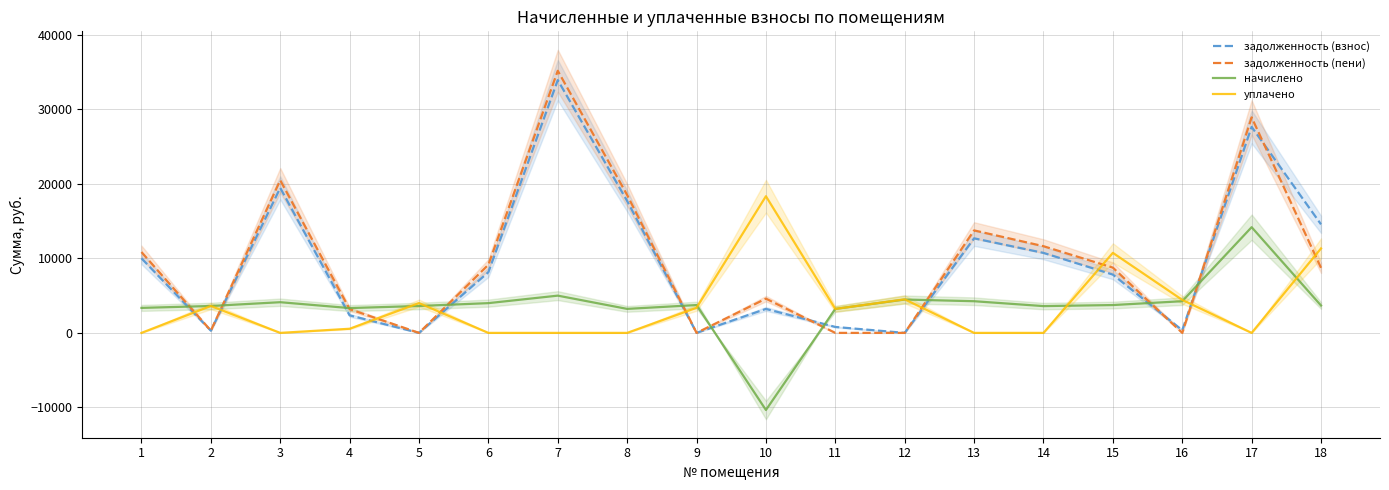

Reading left to right, list all the values displayed in this chart.

задолженность (взнос): 1=10014.3	2=300.9	3=19460.5	4=2354.5	5=0.0	6=8150.0	7=33933.3	8=17703.6	9=1.1	10=3216.8	11=796.9	12=0.0	13=12692.6	14=10736.3	15=7824.1	16=354.5	17=27652.3	18=14566.8
задолженность (пени): 1=10852.8	2=300.9	3=20490.1	4=3187.2	5=0.0	6=9148.4	7=35183.3	8=18509.0	9=0.1	10=4595.5	11=0.0	12=0.0	13=13755.3	14=11635.2	15=8758.1	16=0.0	17=28927.6	18=8733.8
начислено: 1=3354.0	2=3611.4	3=4118.4	4=3330.6	5=3611.4	6=3993.6	7=4999.8	8=3221.4	9=3736.2	10=-10350.5	11=3221.4	12=4477.2	13=4251.0	14=3595.8	15=3736.2	16=4251.0	17=14189.2	18=3673.8
уплачено: 1=0.0	2=3611.4	3=0.0	4=555.0	5=4000.0	6=0.0	7=0.0	8=0.0	9=3370.6	10=18345.2	11=3218.4	12=4504.2	13=0.0	14=0.0	15=10741.7	16=4429.6	17=0.0	18=11334.2